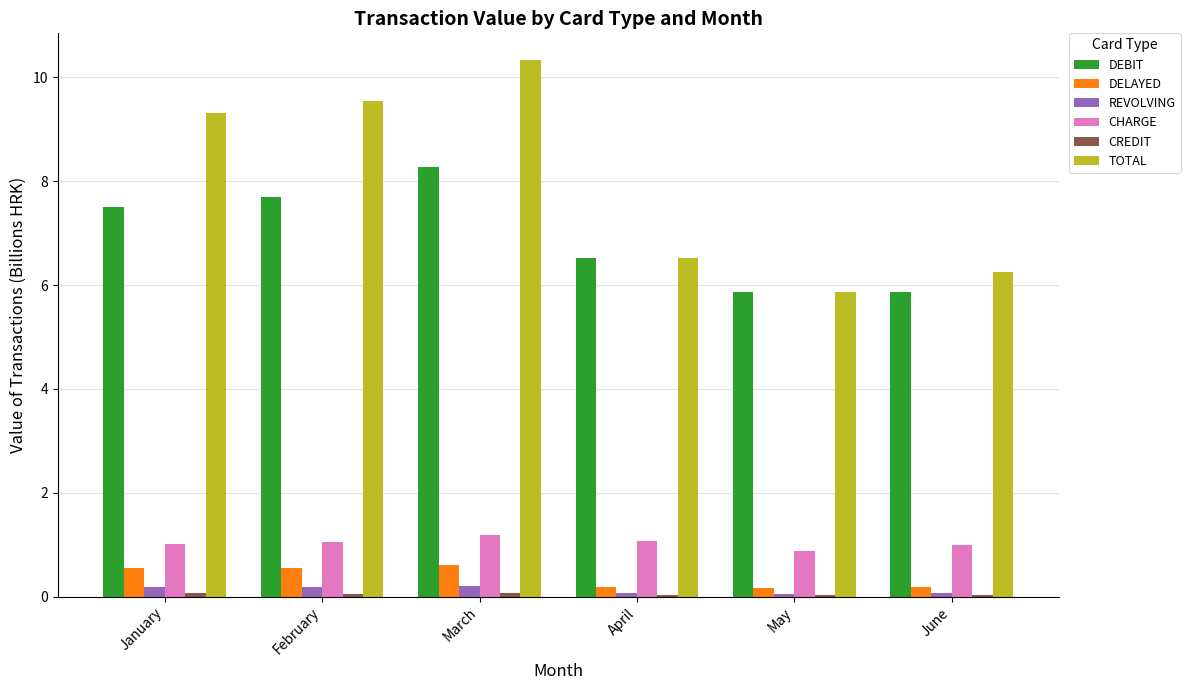

Is the value of REVOLVING at March greater than the value of CHARGE at April?

No